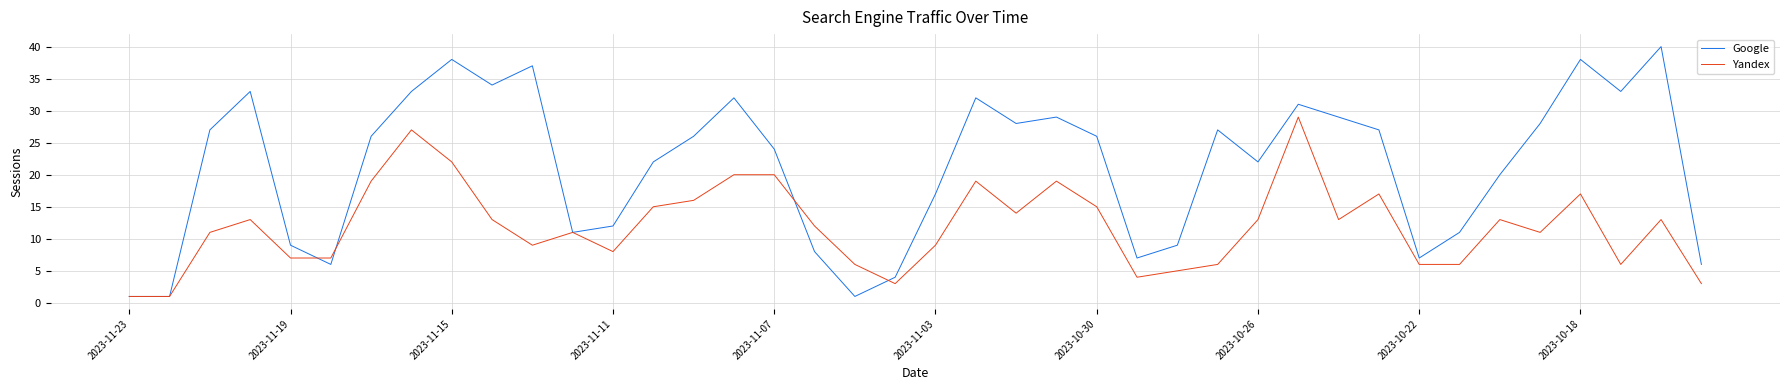

Which series has the widest spread of values?

Google